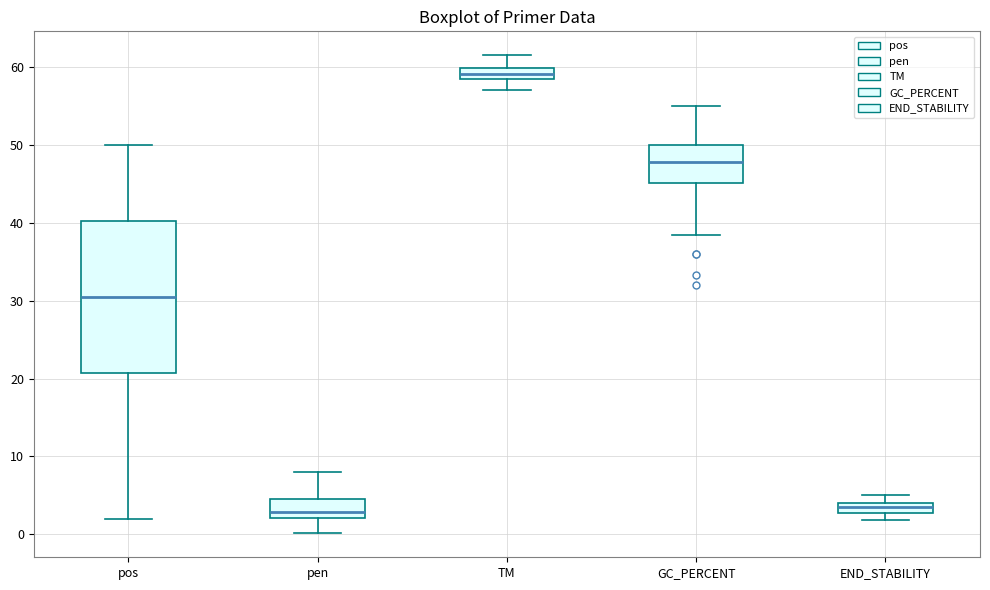

Which box is the tallest, from its lower edge to its upper edge?

pos